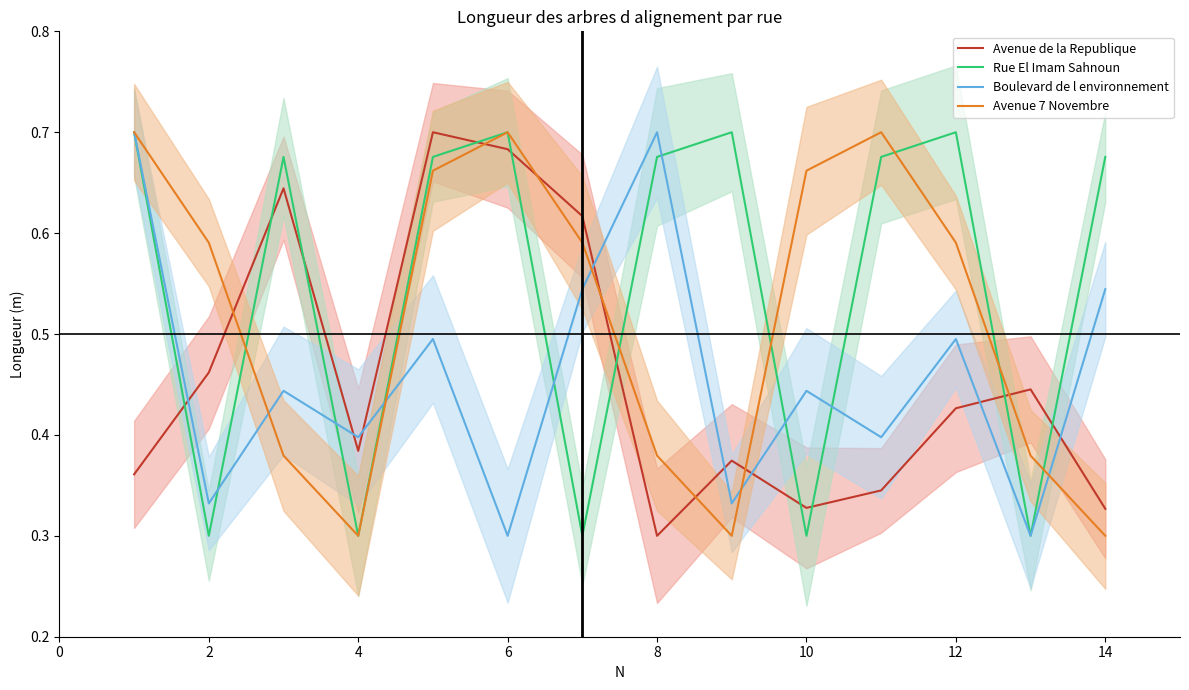

How many interior local peaks does the Avenue de la Republique series have?

4